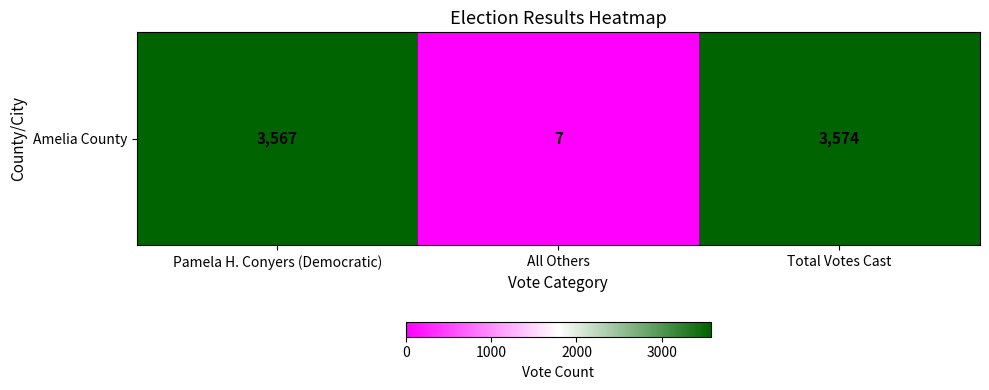

What is the sum of the values at All Others and Total Votes Cast?

3581